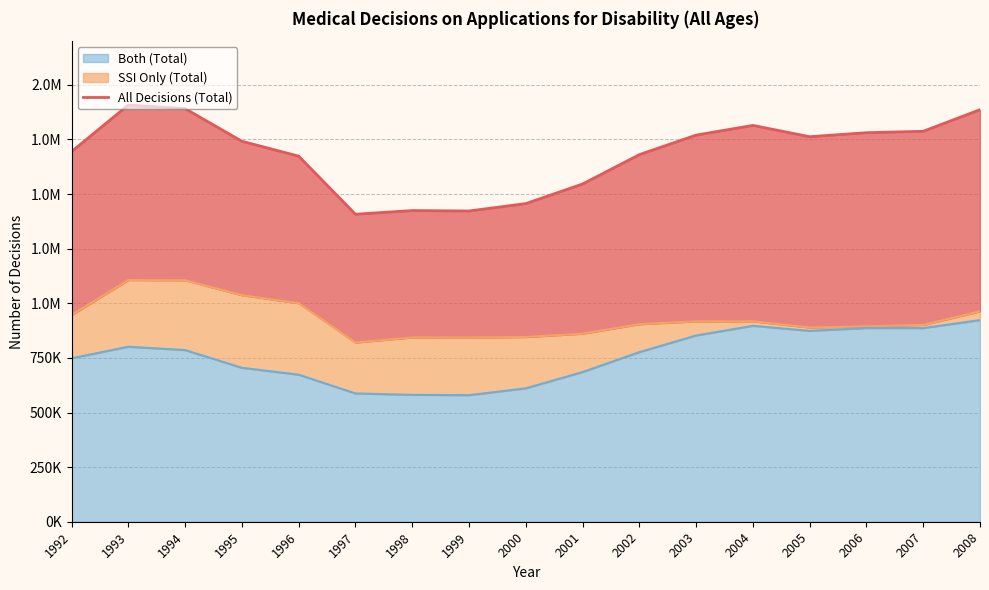

What is the value of the 13th point from the left?

1814482